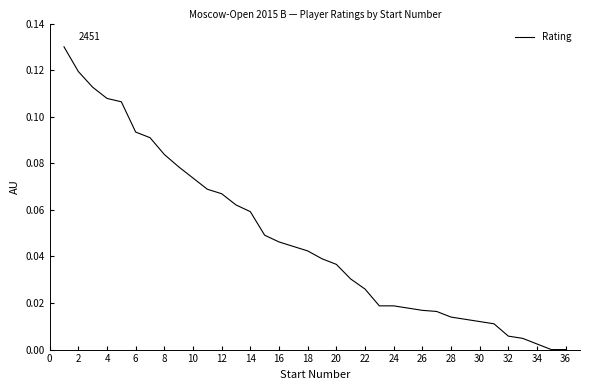

The value at 4 is 0.2. True or false?

False